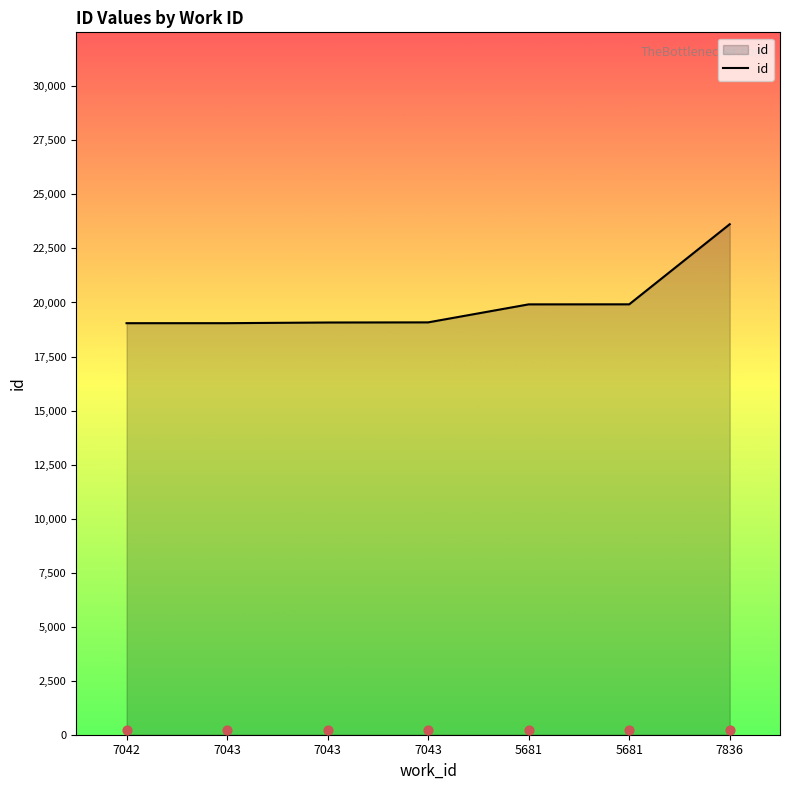

Approximately how many times larger is the value at 7043 compared to 7043?

1.0